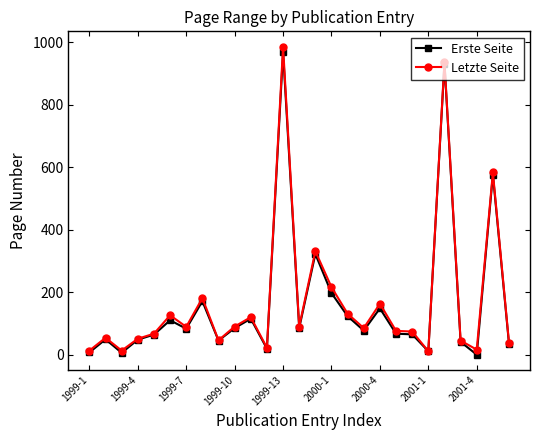

True or false: Erste Seite has more than 0 points higher than both neighbors.

True